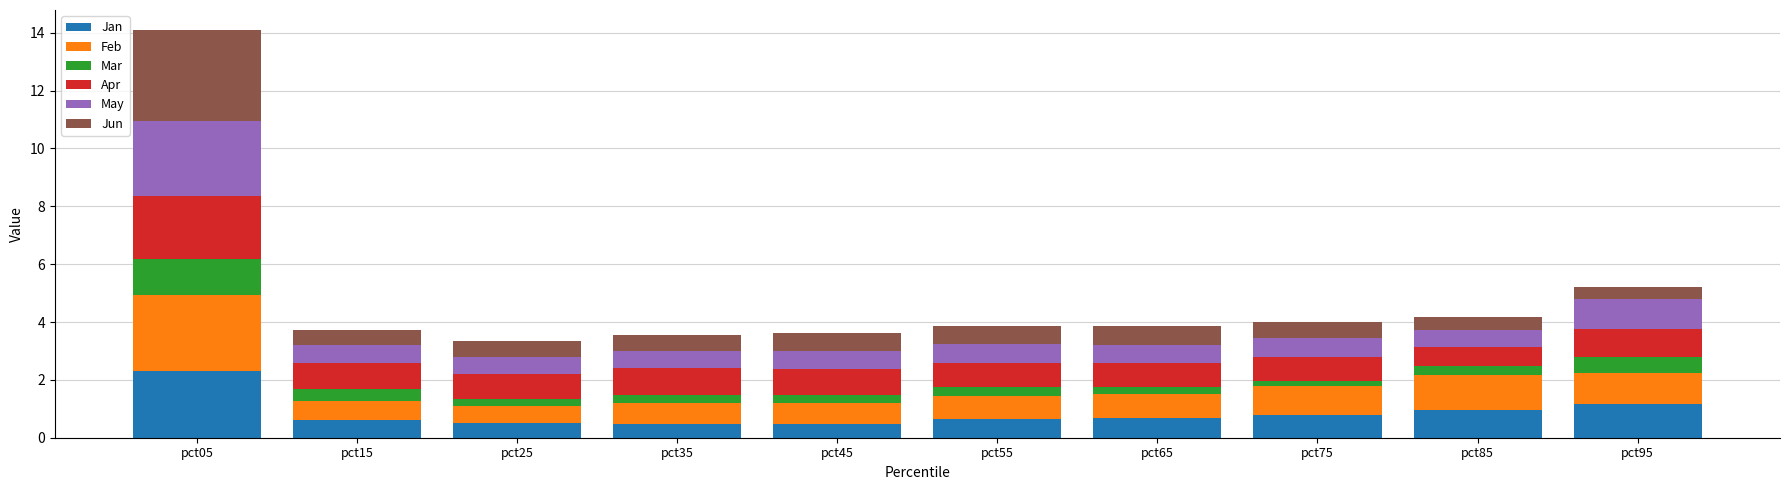

At which category is the sum across all series the highest?

pct05